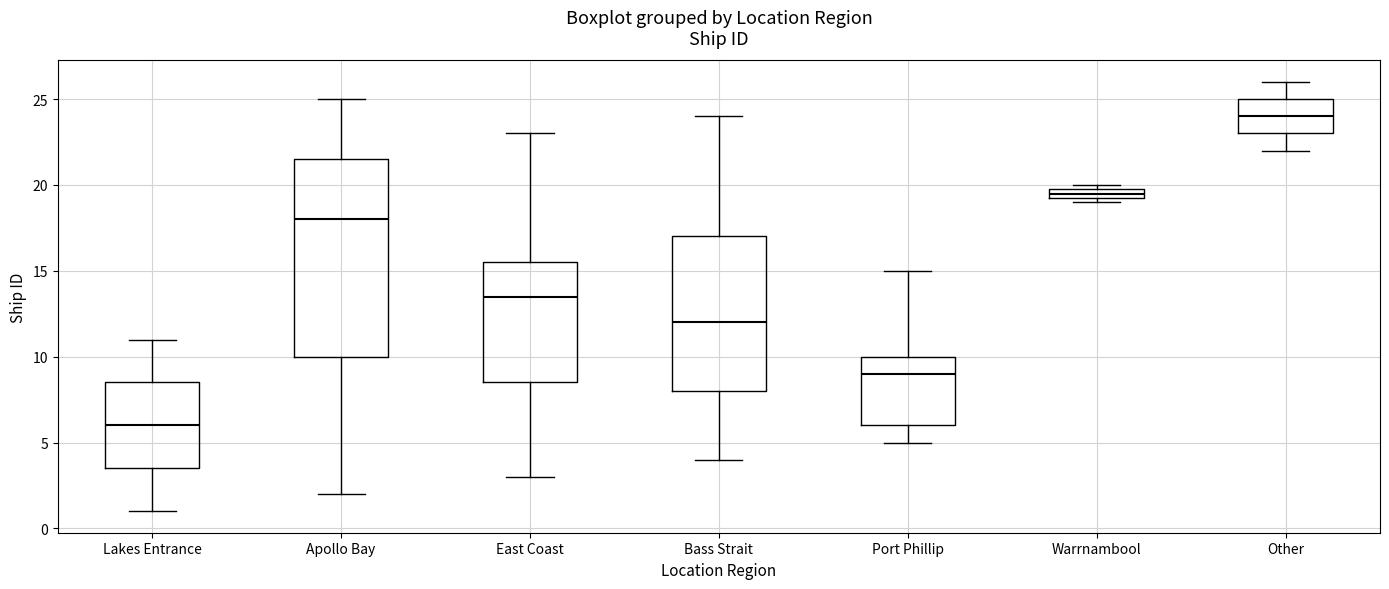

Which box has the highest median line?

Other